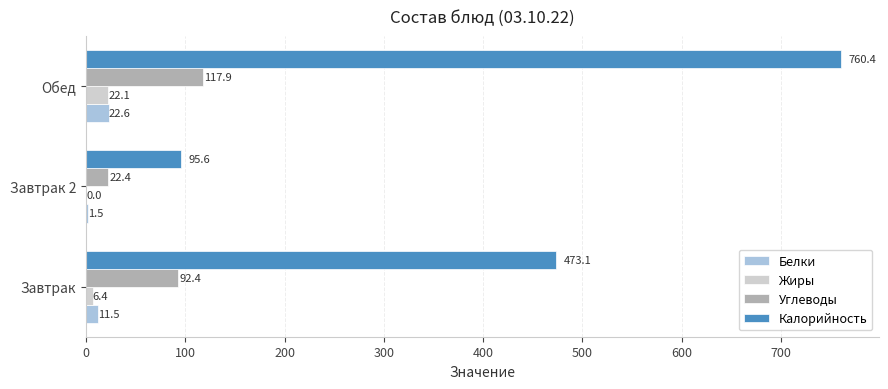

Which series changed the most between Завтрак and Обед?

Калорийность